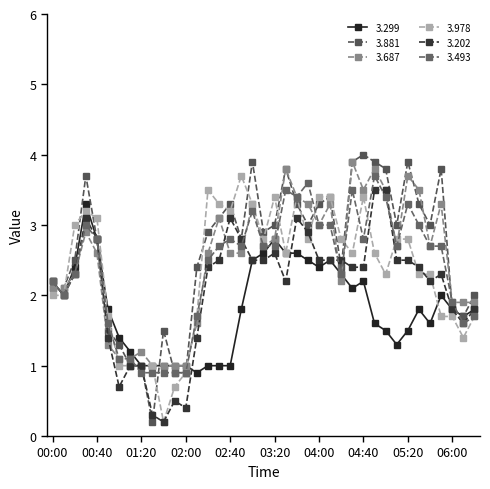

How many categories are shown in the chart?

39